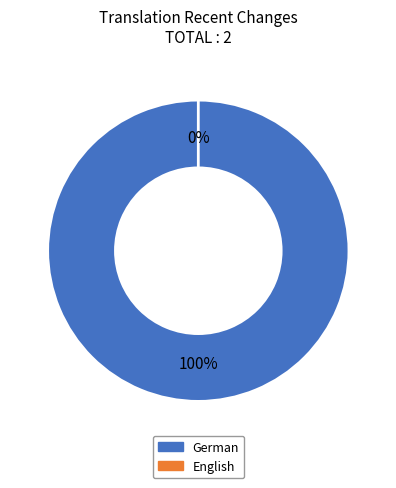

True or false: English accounts for 0% of the total.

True